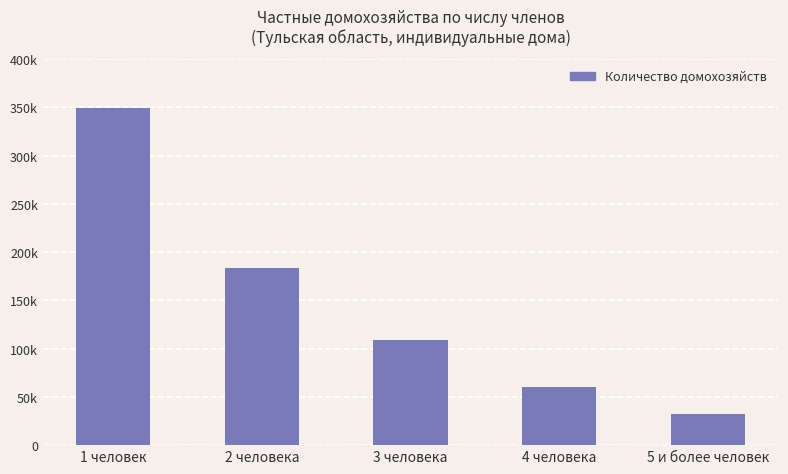

List the labels in order of value, smallest first.

5 и более человек, 4 человека, 3 человека, 2 человека, 1 человек